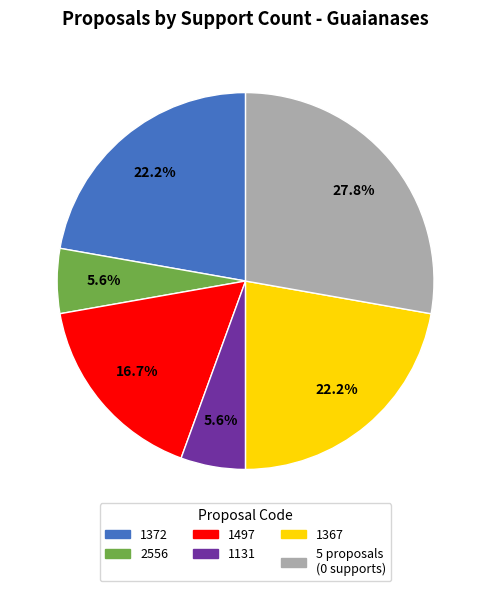

Is there a majority slice in this chart?

No